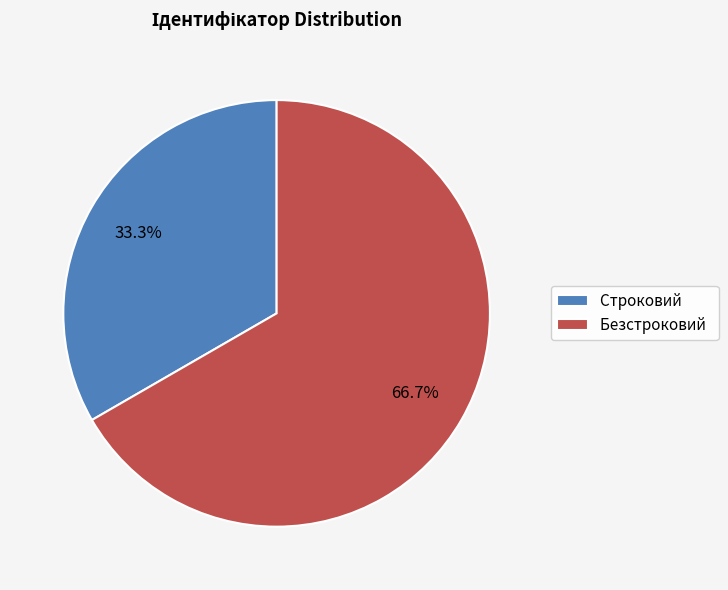

How many slices are in this pie chart?

2